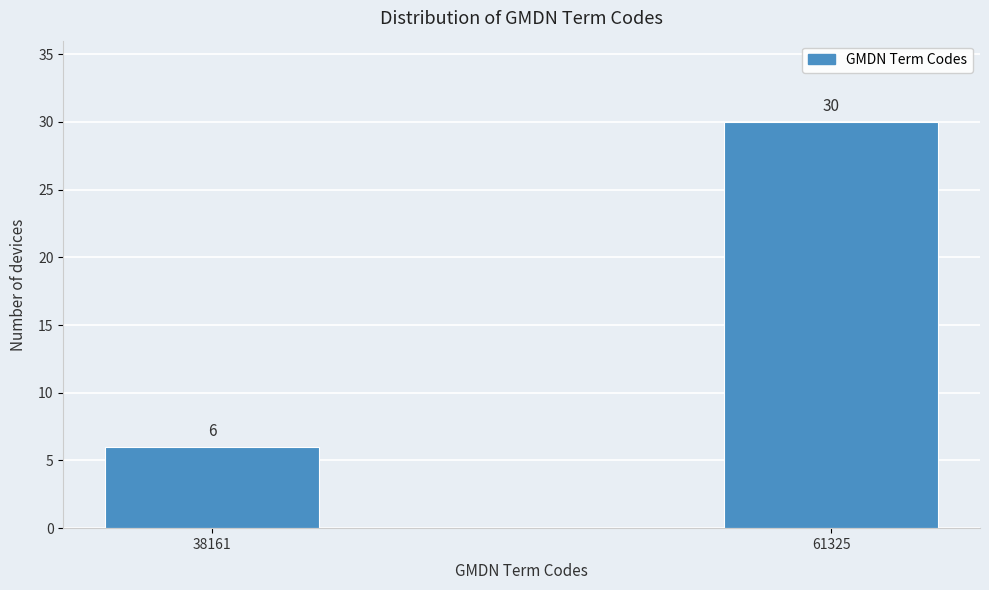

Reading left to right, transcribe all the data shown in this chart.

38161=6	61325=30